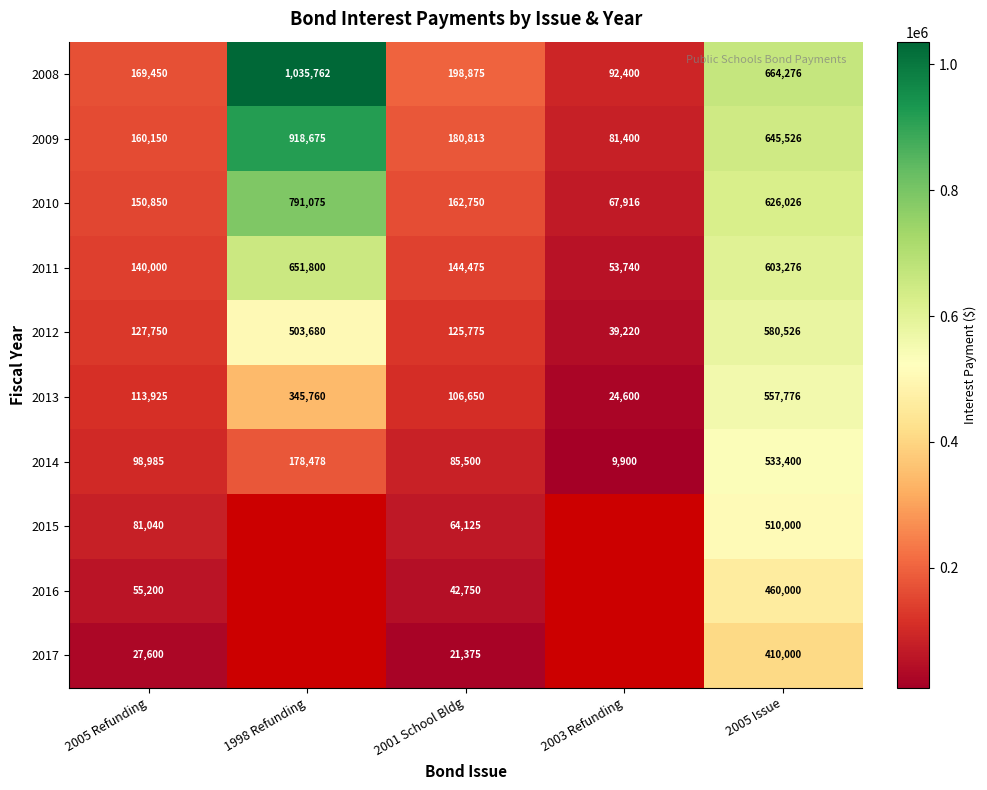

Is the value of 2012 at 2003 Refunding greater than the value of 2014 at 2001 School Bldg?

No